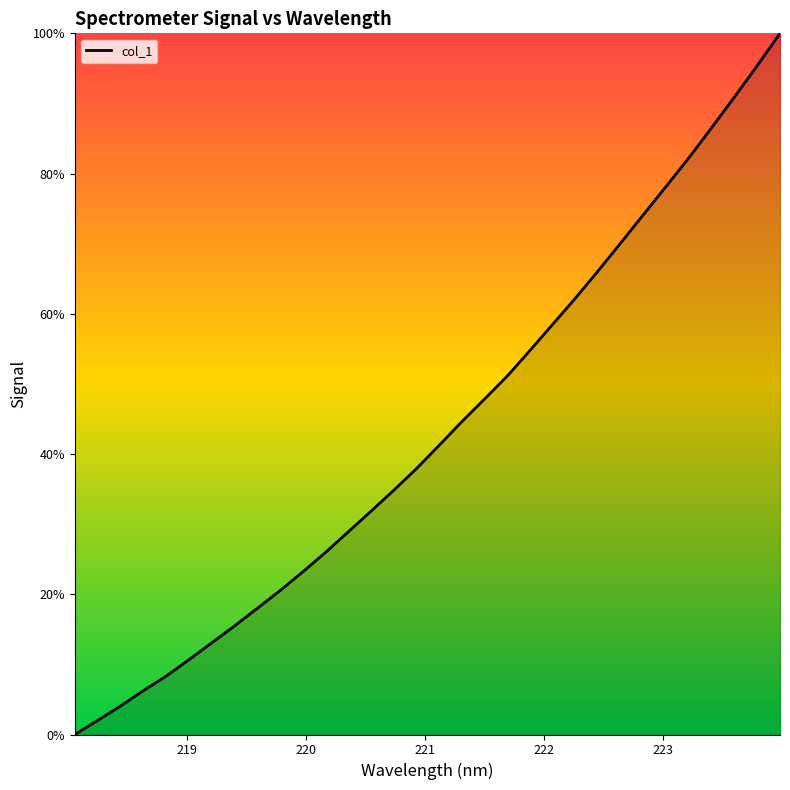

What is the maximum value shown in the chart?

100.0